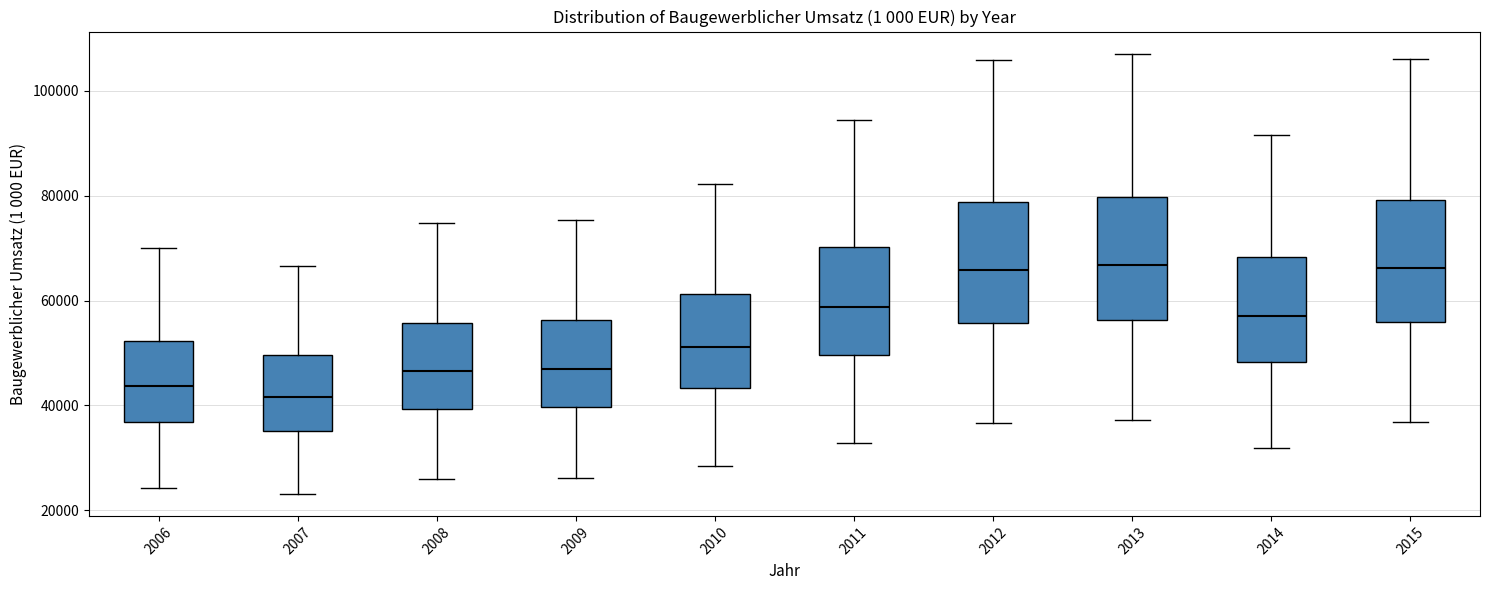

Where does the upper whisker of the box at x = 2014 end on the y-axis? The values are not printed on the chart, so give them approximately, as read against the axis.

92000